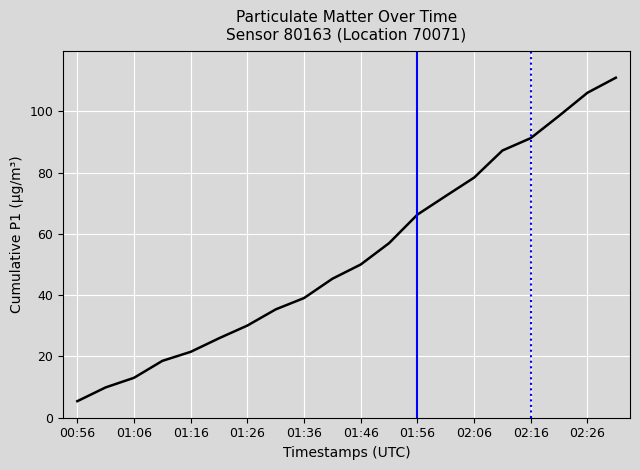

What is the smallest value displayed?

5.4